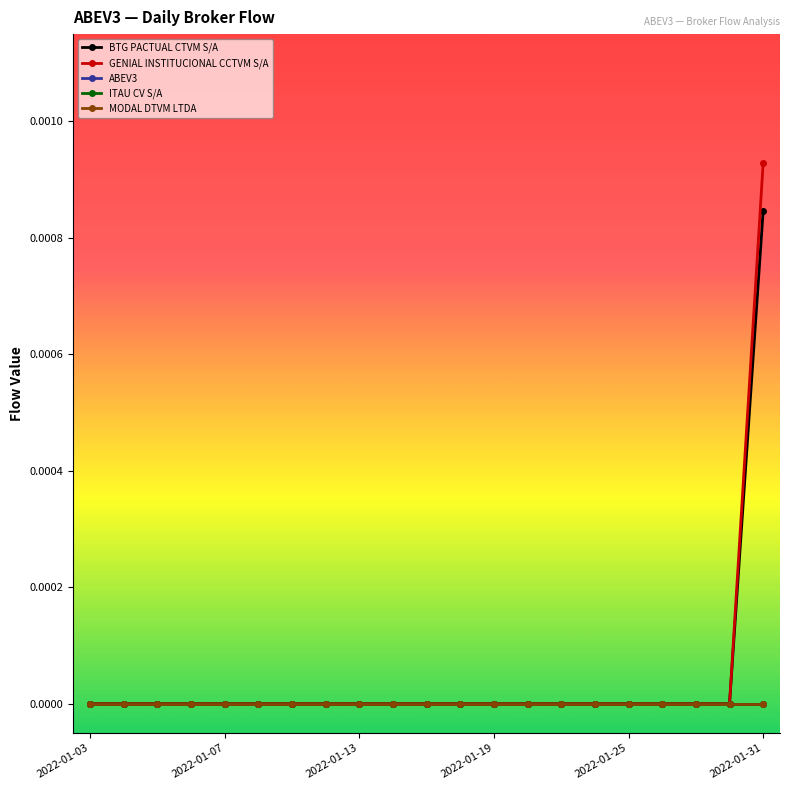

How many lines are shown in the chart?

5